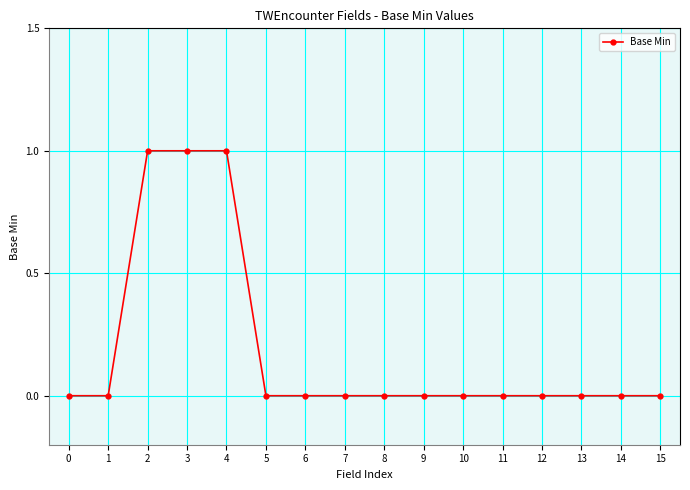

The value at 8 is 0. True or false?

True